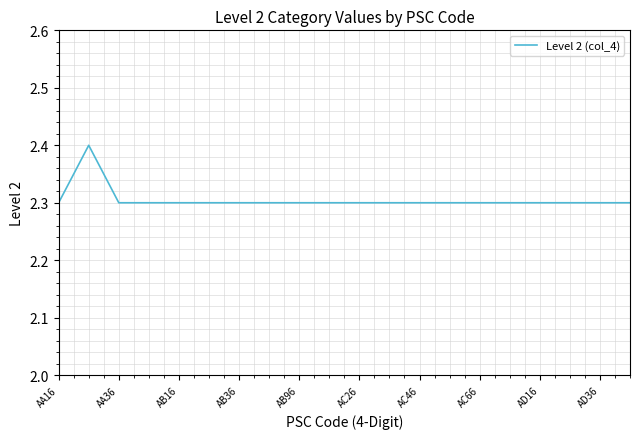

How many lines are shown in the chart?

1